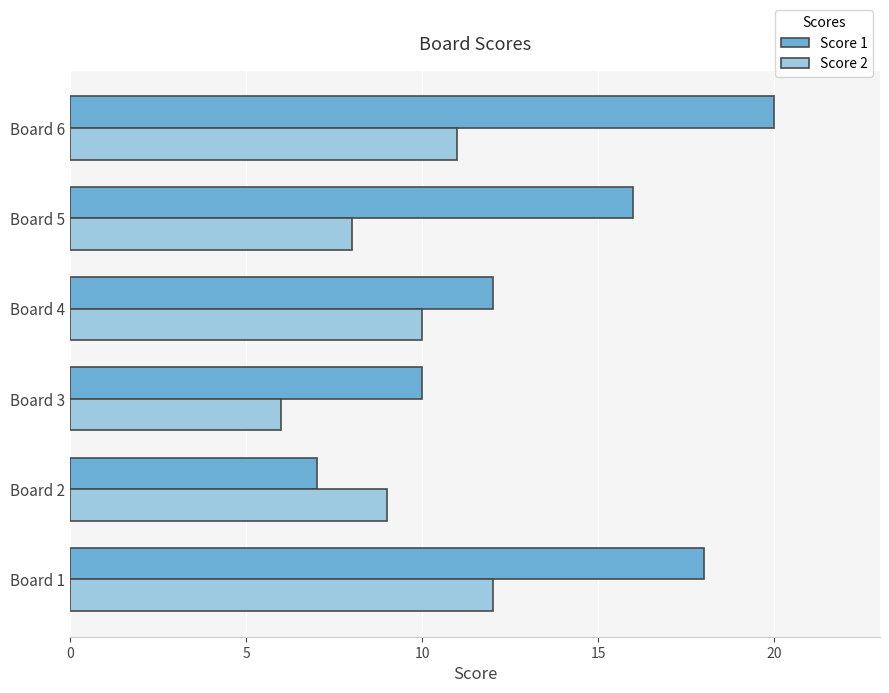

What is the difference between the maximum and minimum values in the Score 1 series?

13